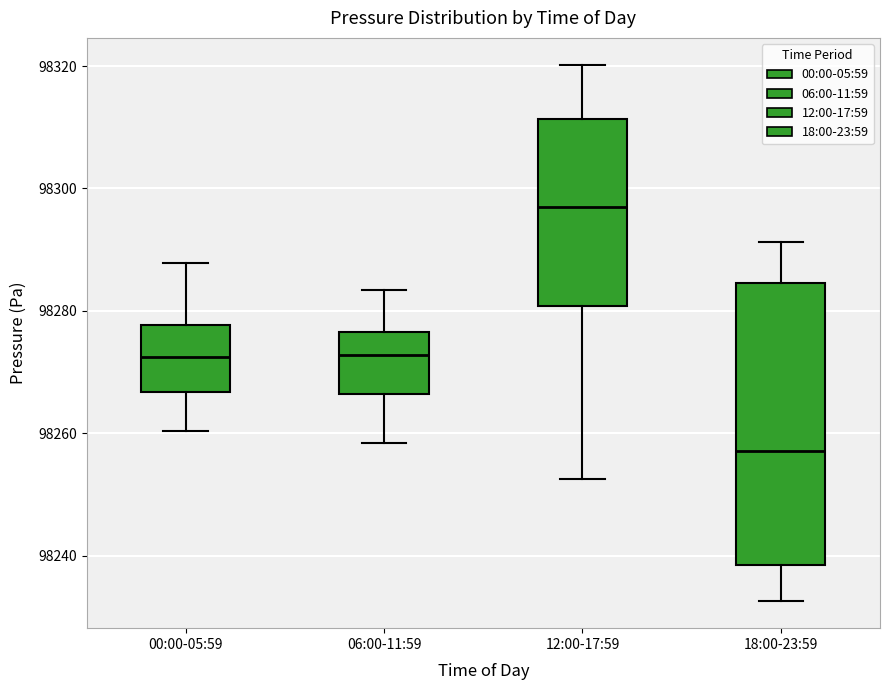

Reading left to right, transcribe this box plot: for each box, give where its median line is, the range the box spans, and where its two whiskers end, as read against the y-axis. The values are not printed on the chart, so give them approximately, as read against the axis.

00:00-05:59: median 98272, box 98266 to 98278, whiskers 98260 to 98288
06:00-11:59: median 98272, box 98266 to 98276, whiskers 98258 to 98284
12:00-17:59: median 98298, box 98280 to 98312, whiskers 98252 to 98320
18:00-23:59: median 98258, box 98238 to 98284, whiskers 98232 to 98292